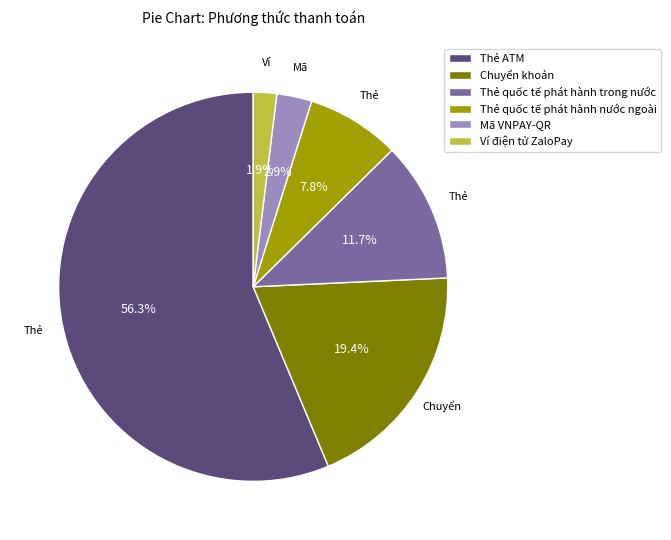

To the nearest percent, what is the difference between the Thẻ ATM and Thẻ quốc tế phát hành trong nước slice percentages?

45%